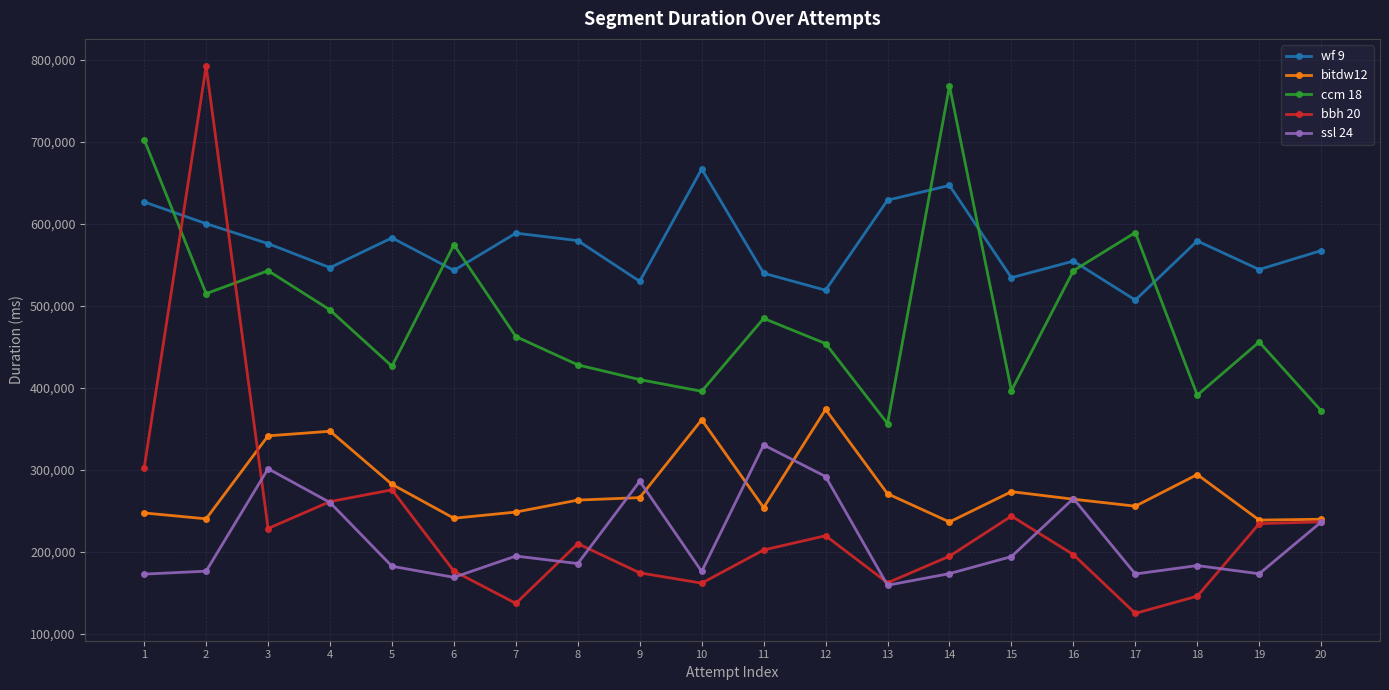

What is the greatest value displayed?

792191